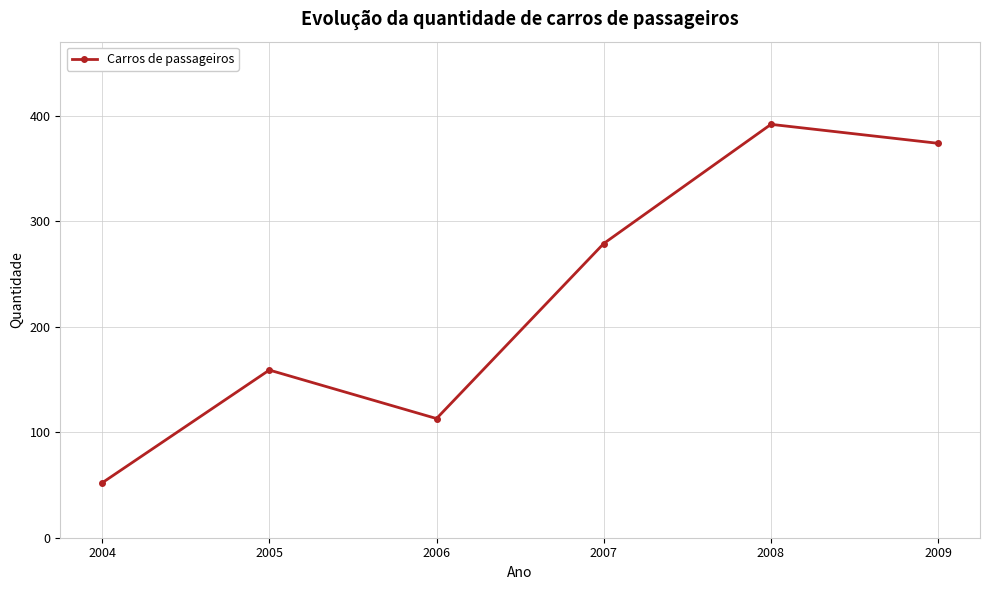

What is the difference between the second highest and minimum values?

322